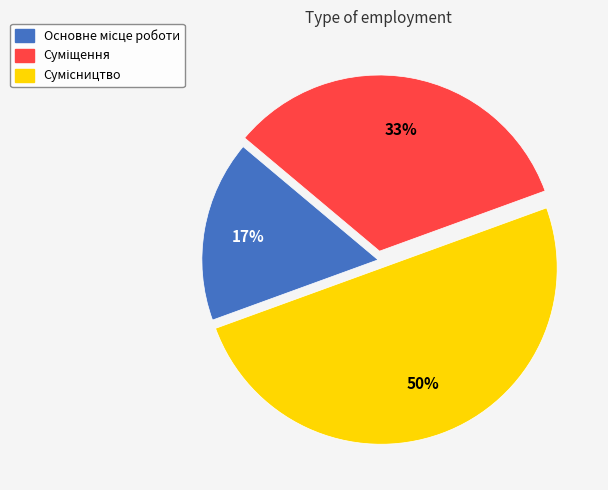

To the nearest percent, what is the difference between the largest and smallest slice percentages?

33%